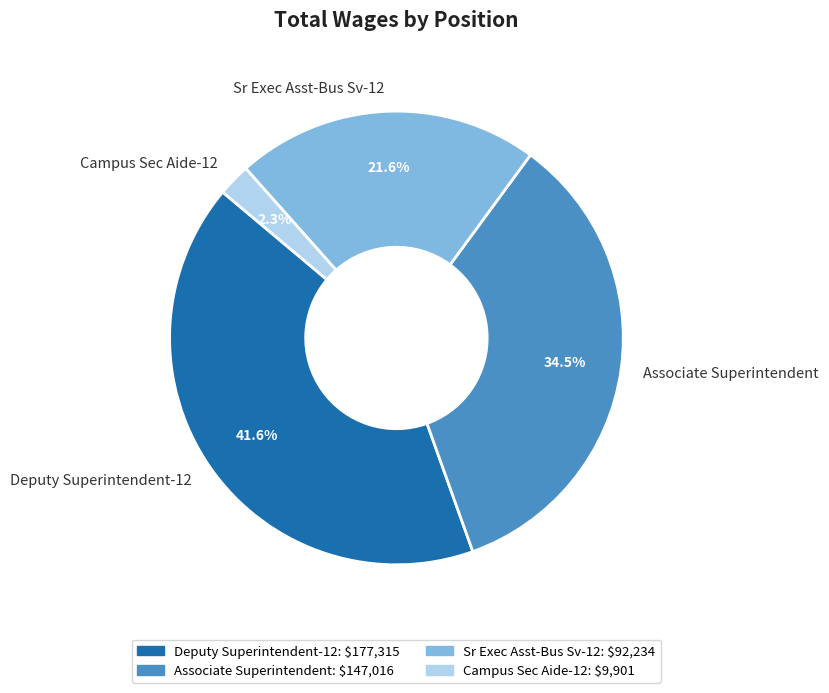

Which has a higher value, Deputy Superintendent-12 or Associate Superintendent?

Deputy Superintendent-12